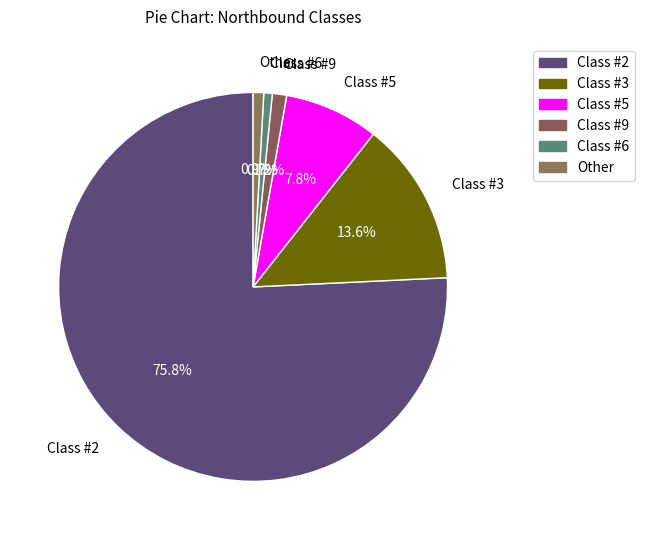

Count the number of slices in the pie.

6